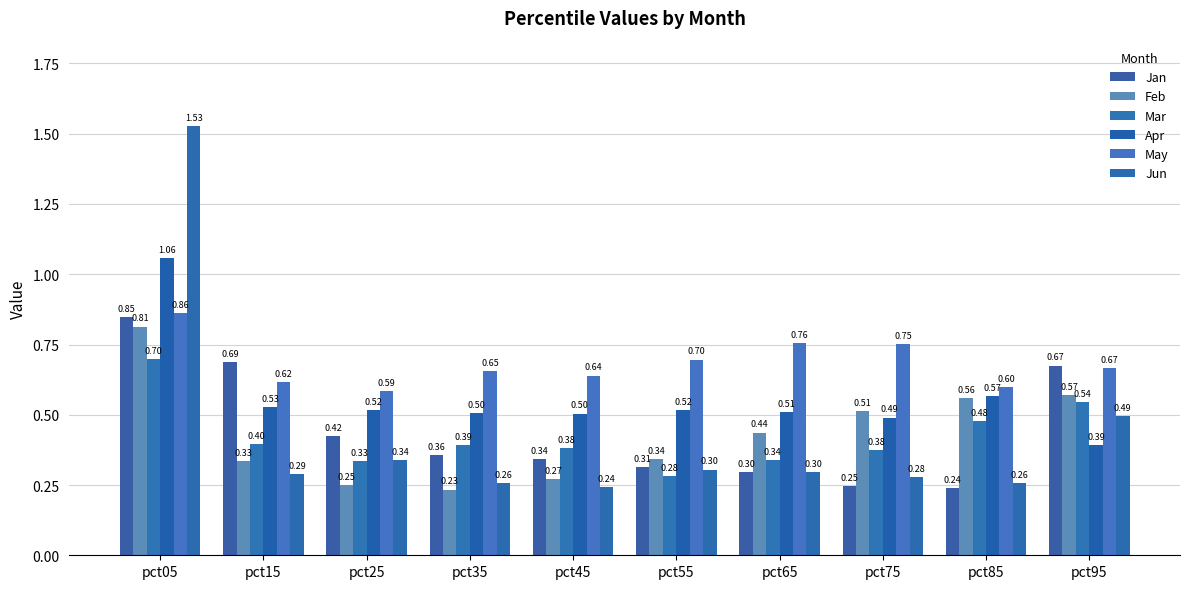

Which series has the largest range (max minus min)?

Jun